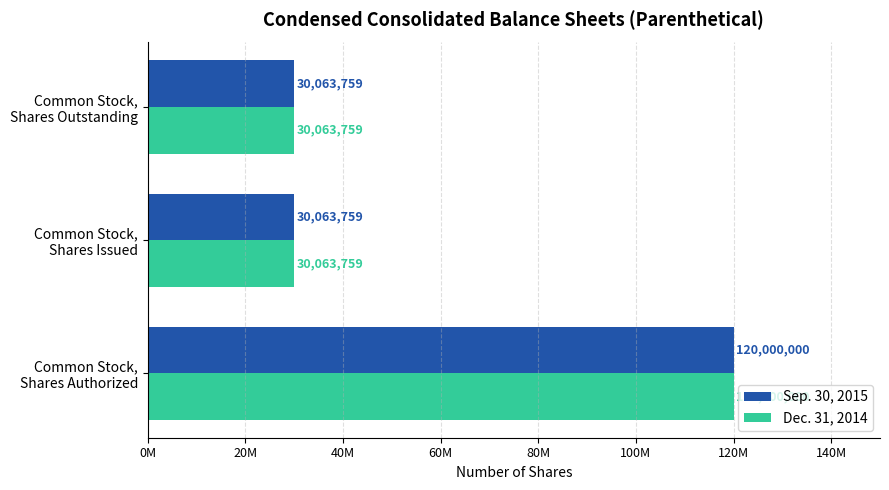

How many Sep. 30, 2015 values are between 30063759 and 120000000?

3